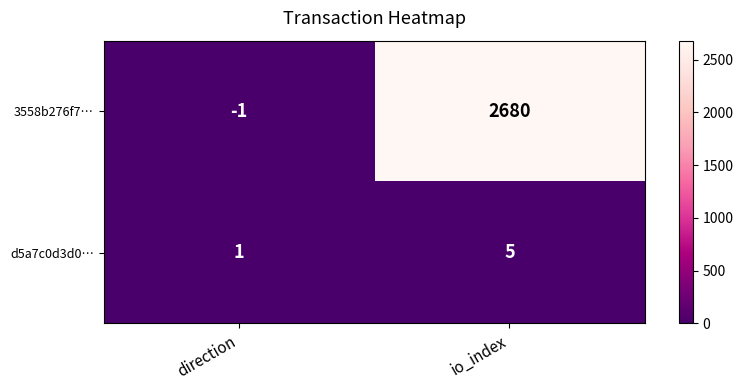

How many data points does each series have?

2